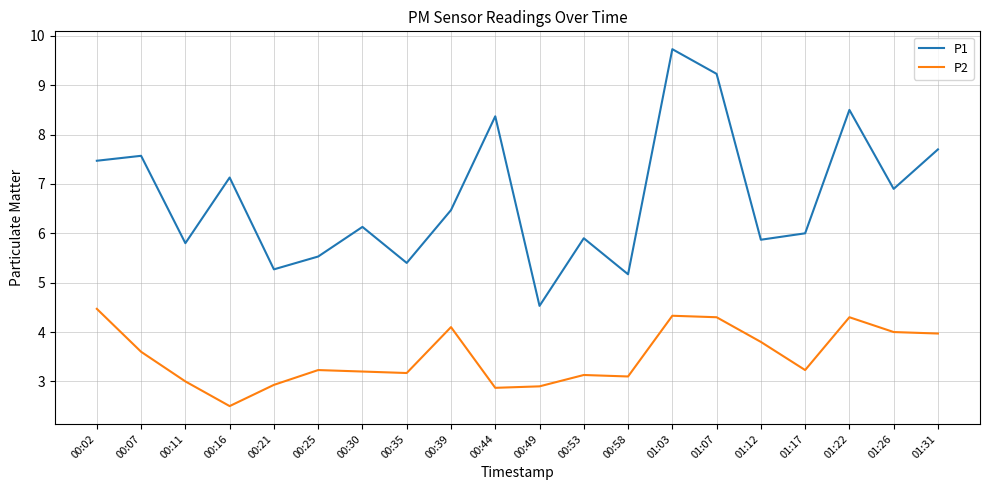

List the series in order of their peak value, lowest first.

P2, P1